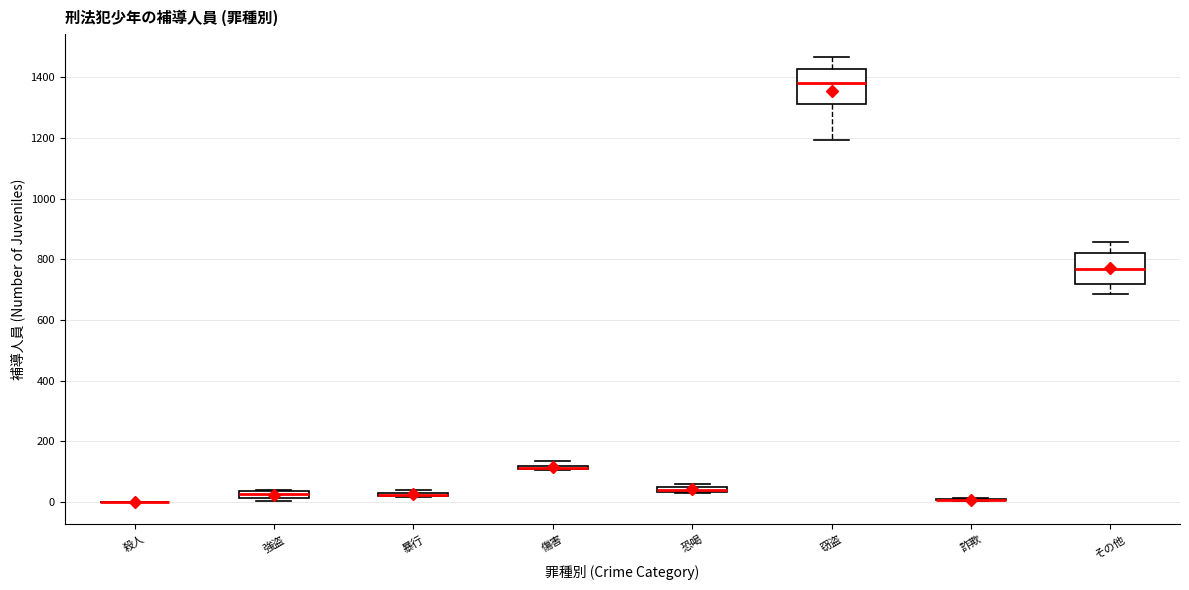

Where is the lower edge of the box for 強盗 on the y-axis? The values are not printed on the chart, so give them approximately, as read against the axis.

20